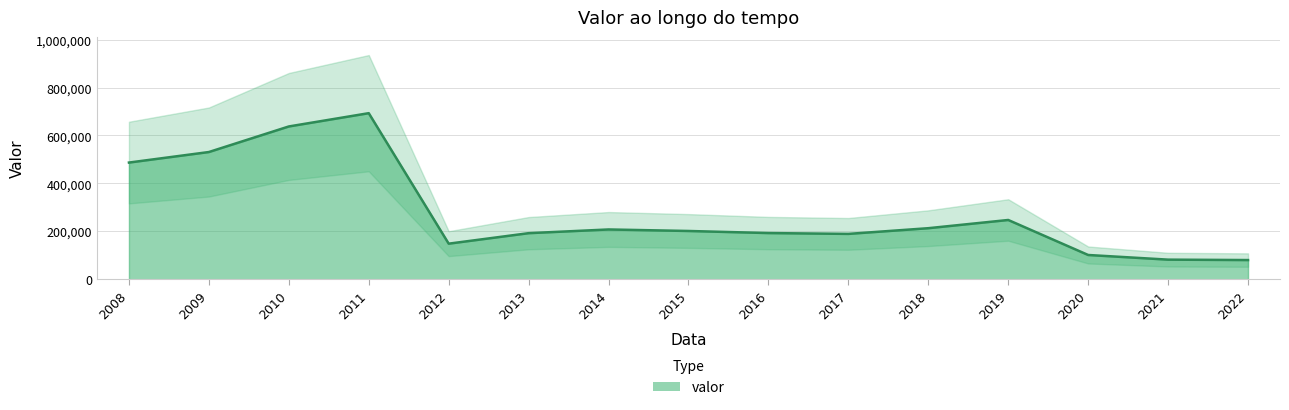

What is the value of the 5th point from the left?

148408